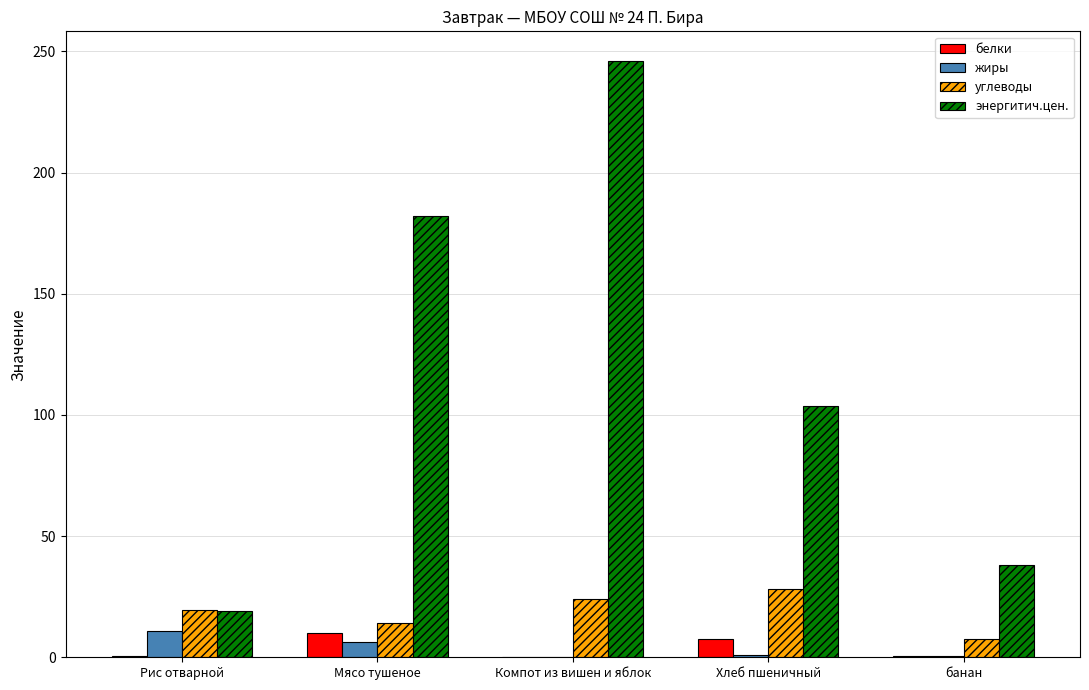

What is the greatest value displayed?

246.0